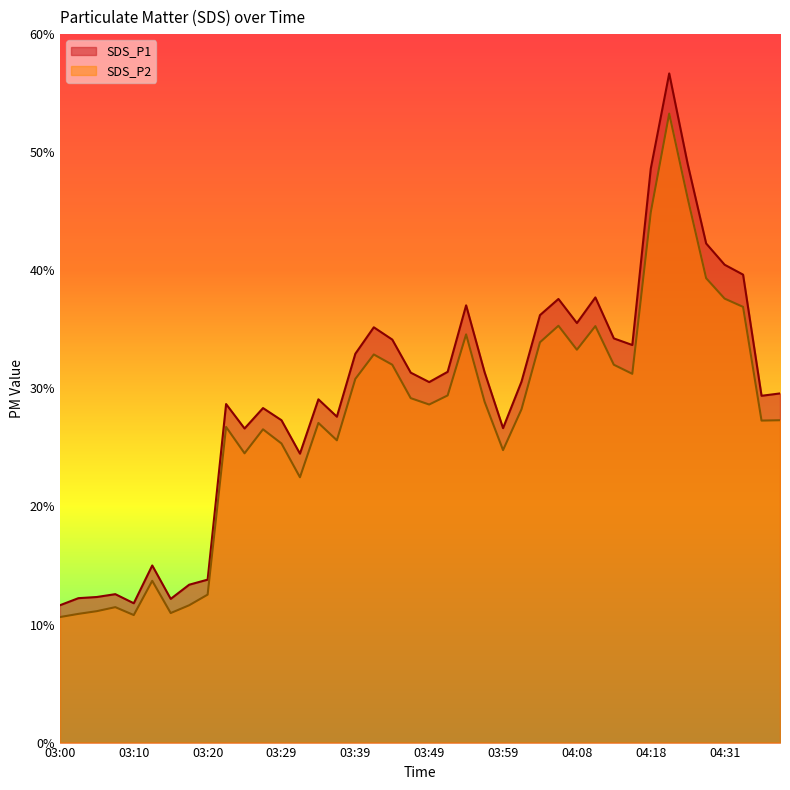

Which series changed the most between 03:51 and 04:26?

SDS_P1